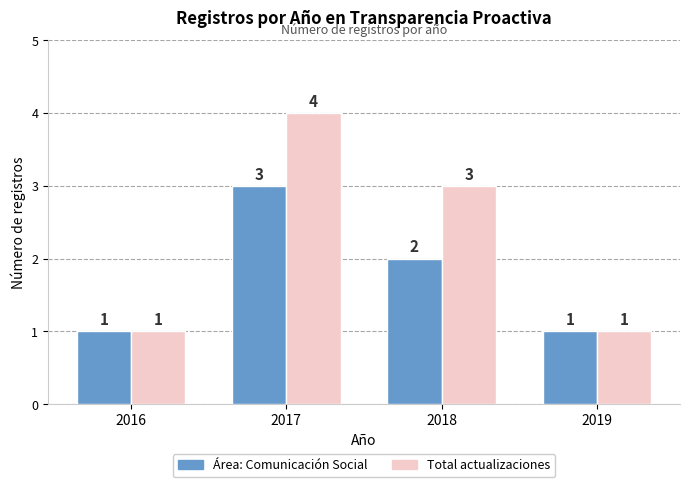

What is the sum of the Total actualizaciones values at 2019 and 2017?

5